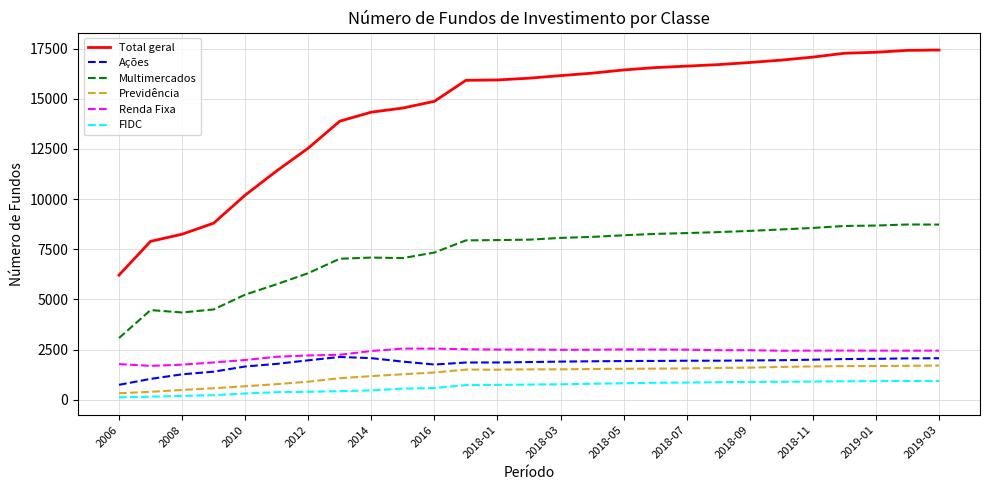

How many lines are shown in the chart?

6